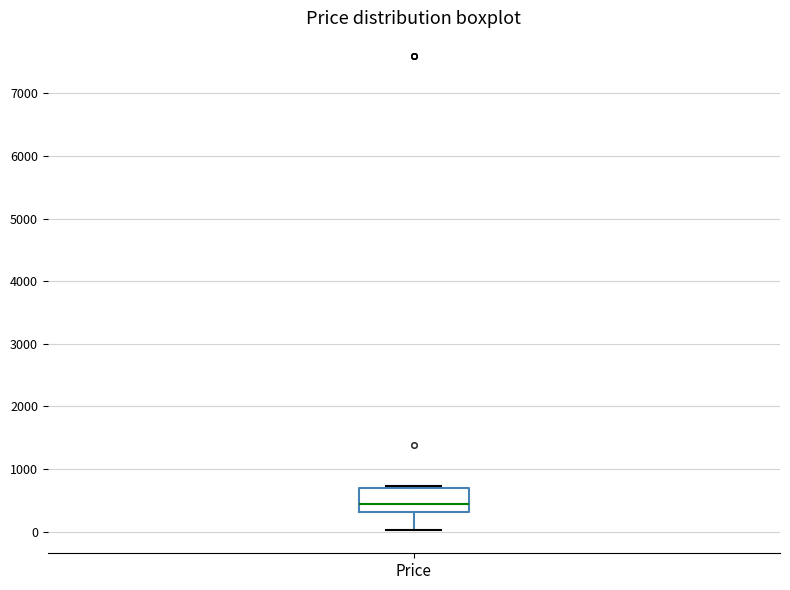

Transcribe this box plot: give where the median line is, the range the box spans, and where the two whiskers end, as read against the y-axis. The values are not printed on the chart, so give them approximately, as read against the axis.

median 400, box 300 to 700, whiskers 0 to 700 (just above the box's upper edge)